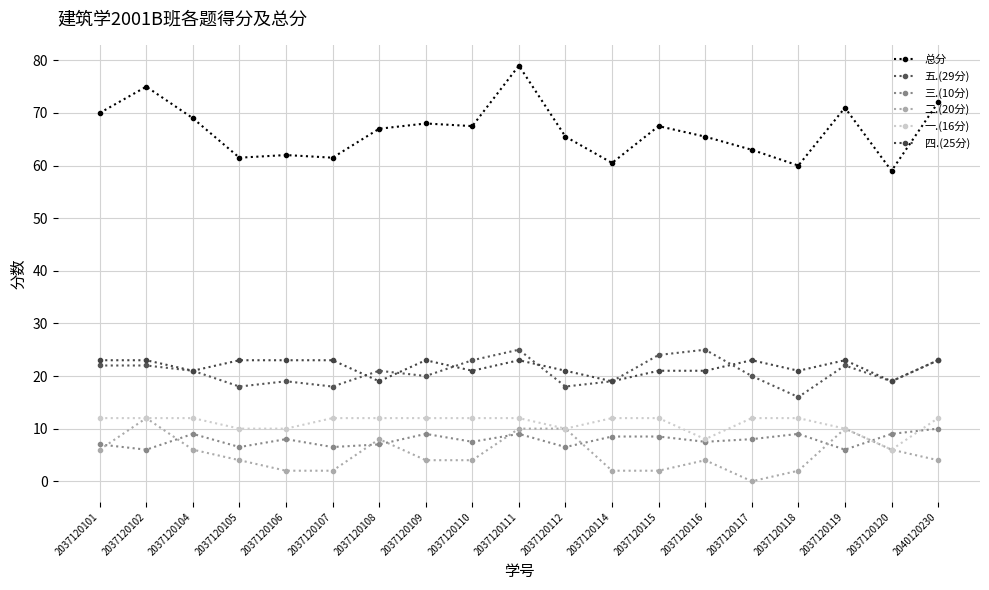

At which label does 四.(25分) reach its minimum?

2037120108